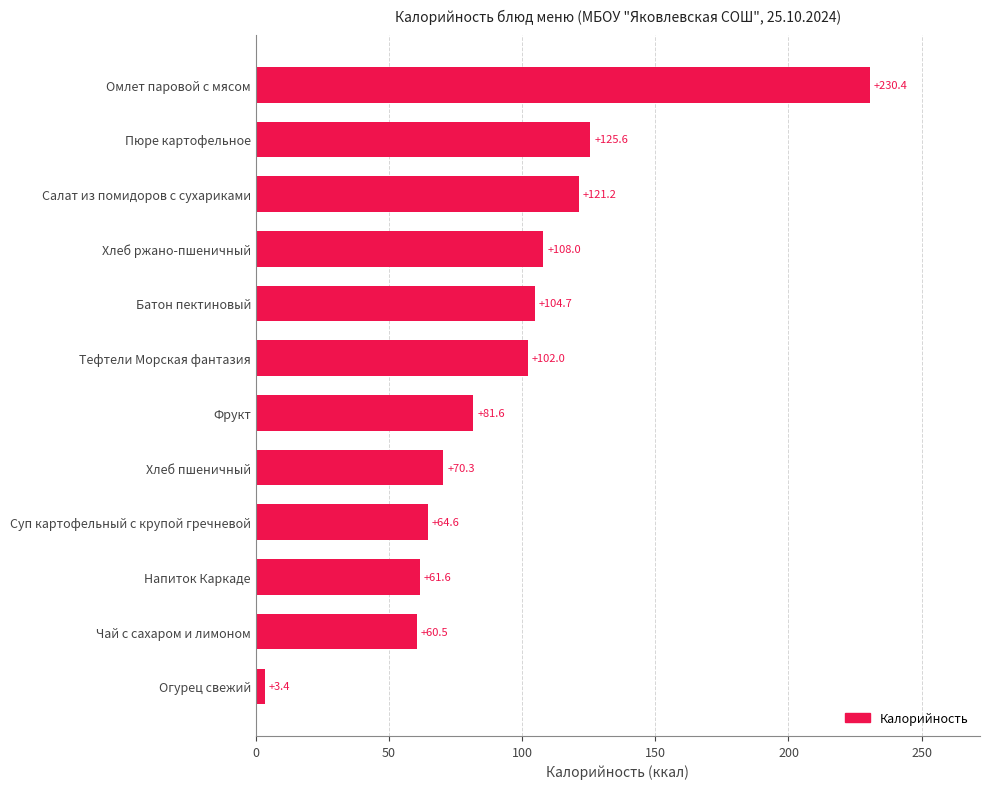

List the labels in order of value, smallest first.

Огурец свежий, Чай с сахаром и лимоном, Напиток Каркаде, Суп картофельный с крупой гречневой, Хлеб пшеничный, Фрукт, Тефтели Морская фантазия, Батон пектиновый, Хлеб ржано-пшеничный, Салат из помидоров с сухариками, Пюре картофельное, Омлет паровой с мясом